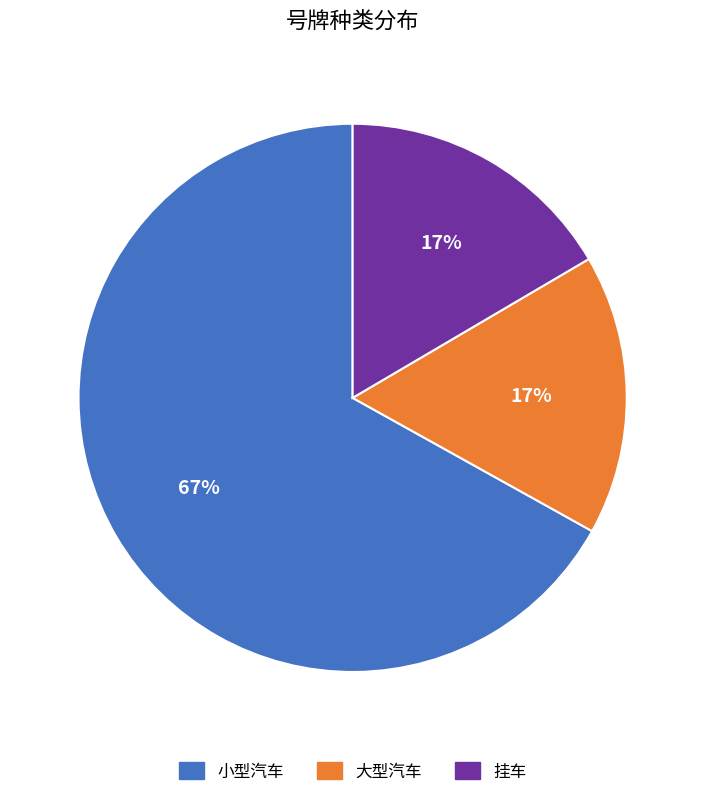

Does any single category account for the majority?

Yes